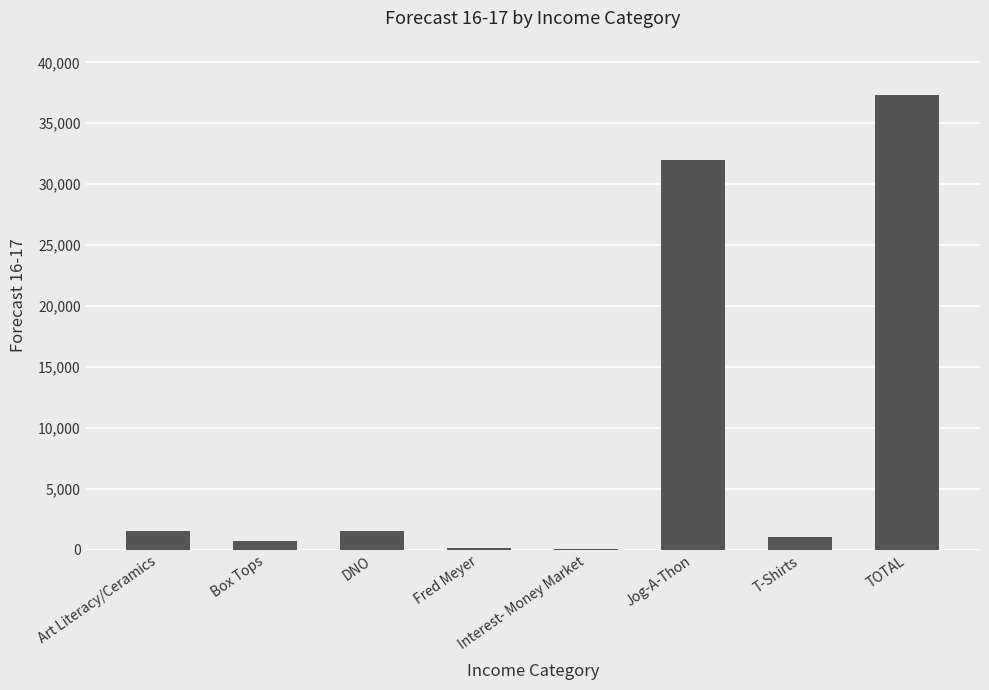

What is the change in value from Art Literacy/Ceramics to TOTAL?

+35800